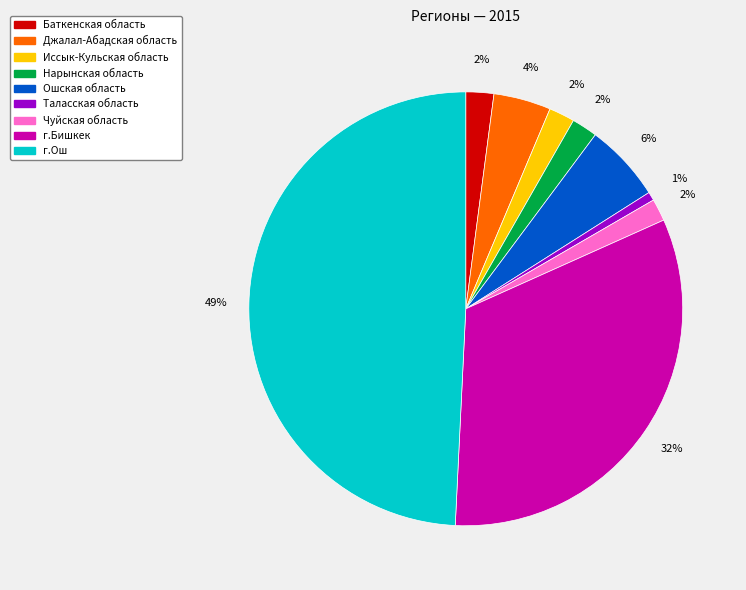

What percentage is the г.Бишкек slice, to the nearest percent?

32%